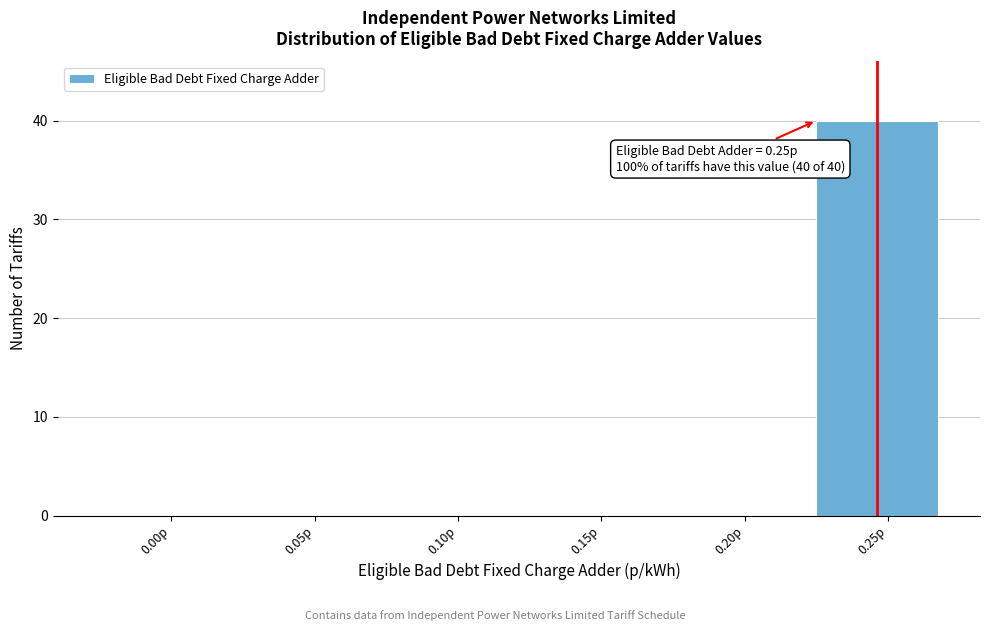

Reading left to right, transcribe all the data shown in this chart.

0.00p=0	0.05p=0	0.10p=0	0.15p=0	0.20p=0	0.25p=40